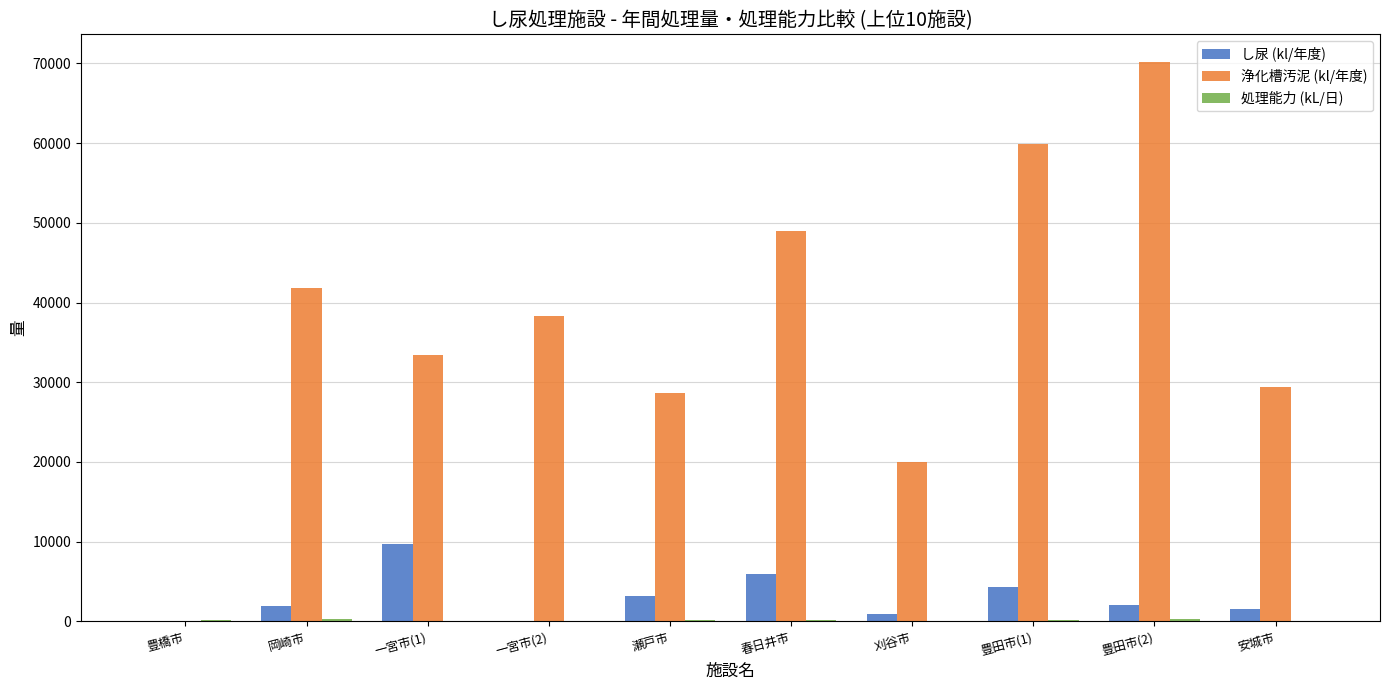

What is the sum of all し尿 (kl/年度) values?

29664